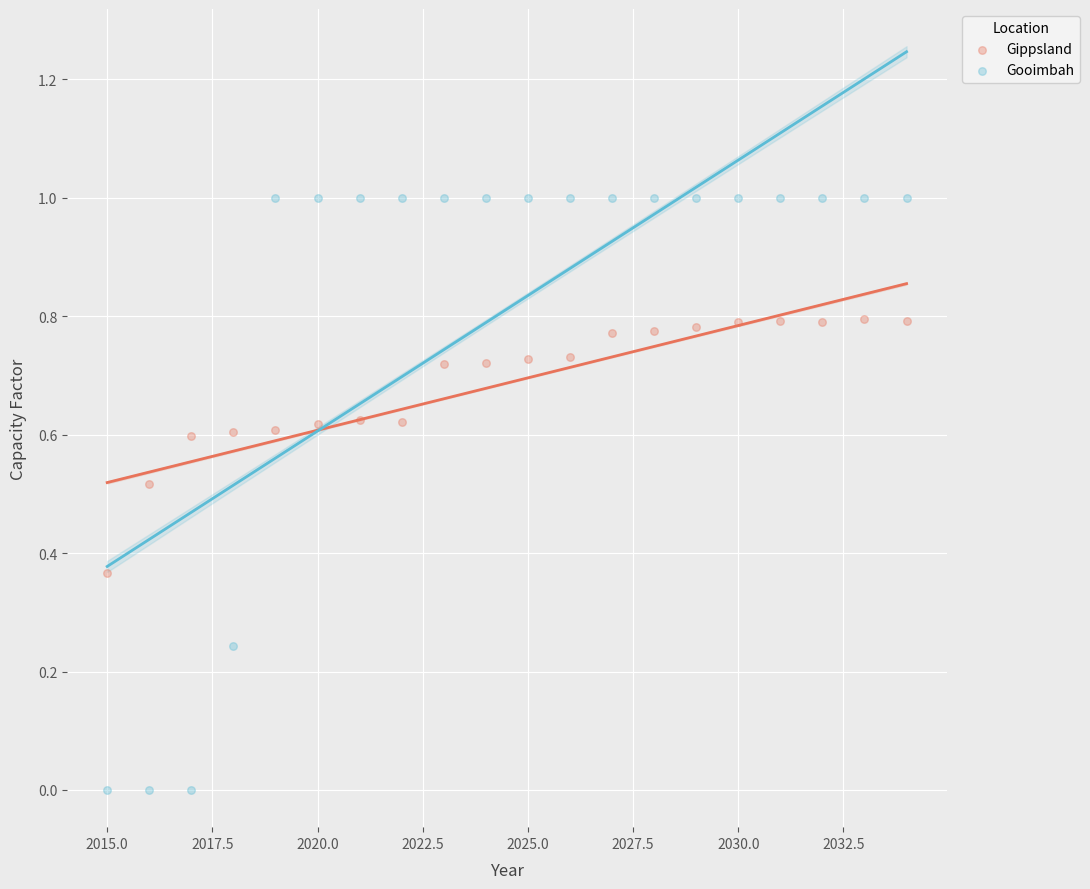

Across all data points, what is the range of Y values (max minus min)?

1.0